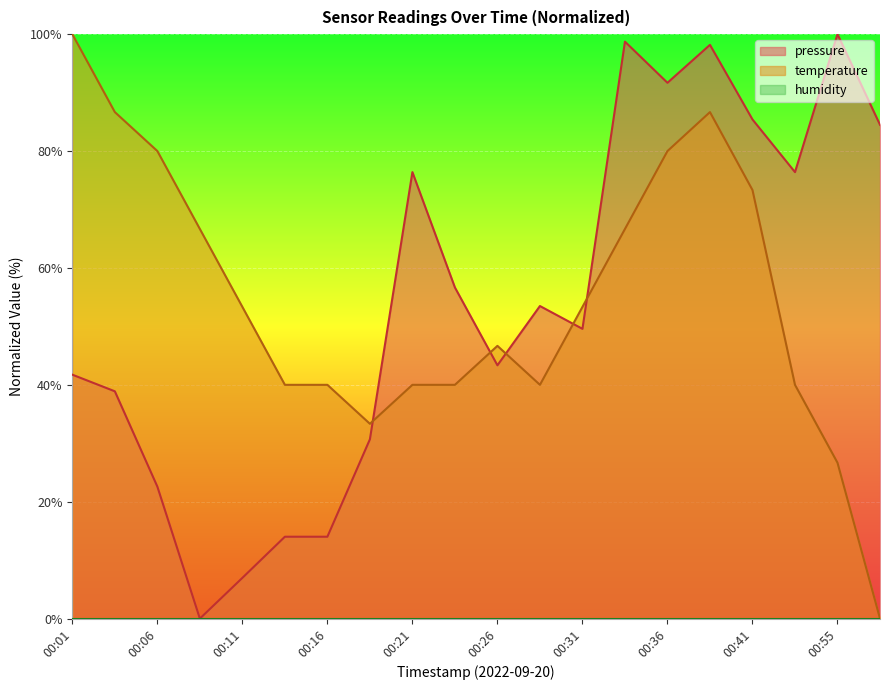

True or false: pressure and temperature intersect in this chart.

True